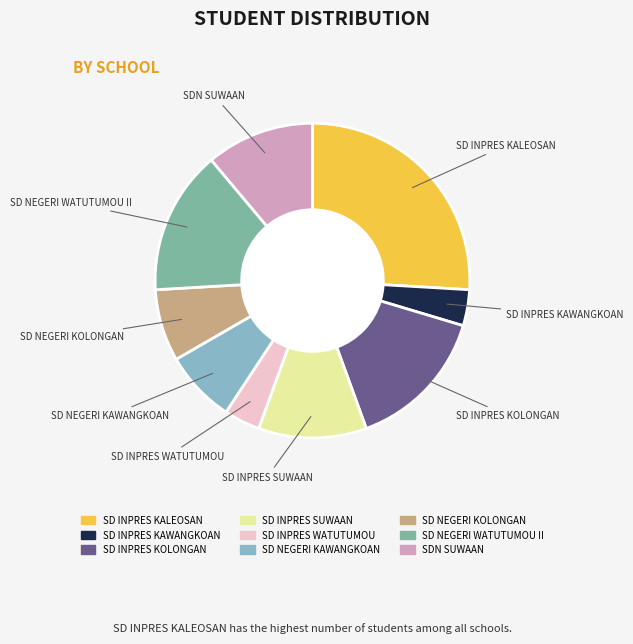

Do SD INPRES WATUTUMOU and SDN SUWAAN together represent more than half of the pie?

No